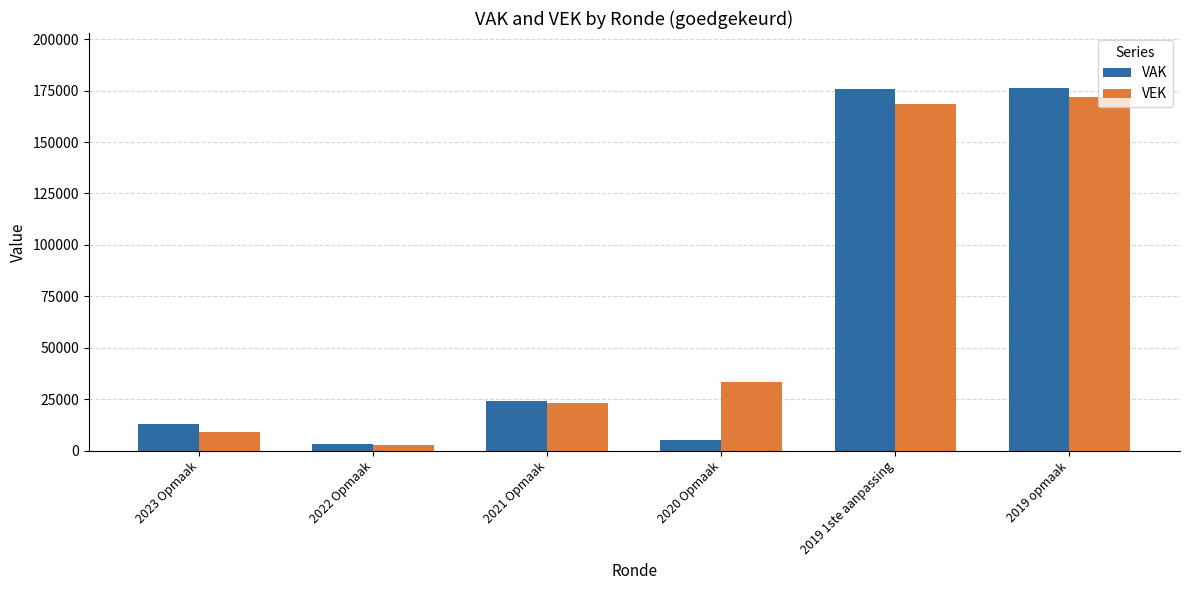

Which series has the widest spread of values?

VAK